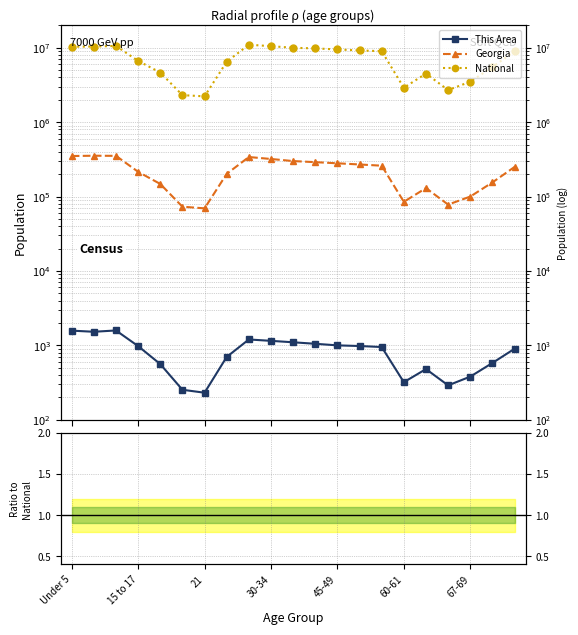

What is the spread (max minus min) of values at 11?

9800000.0